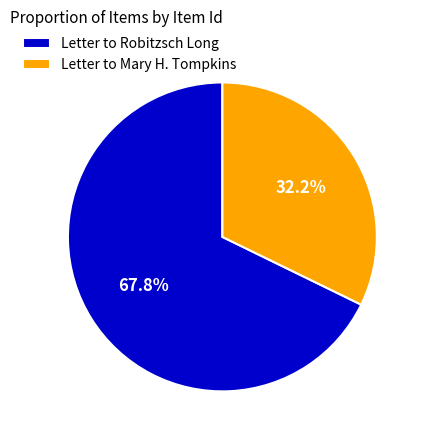

What percentage is the Letter to Robitzsch Long slice, to the nearest percent?

68%